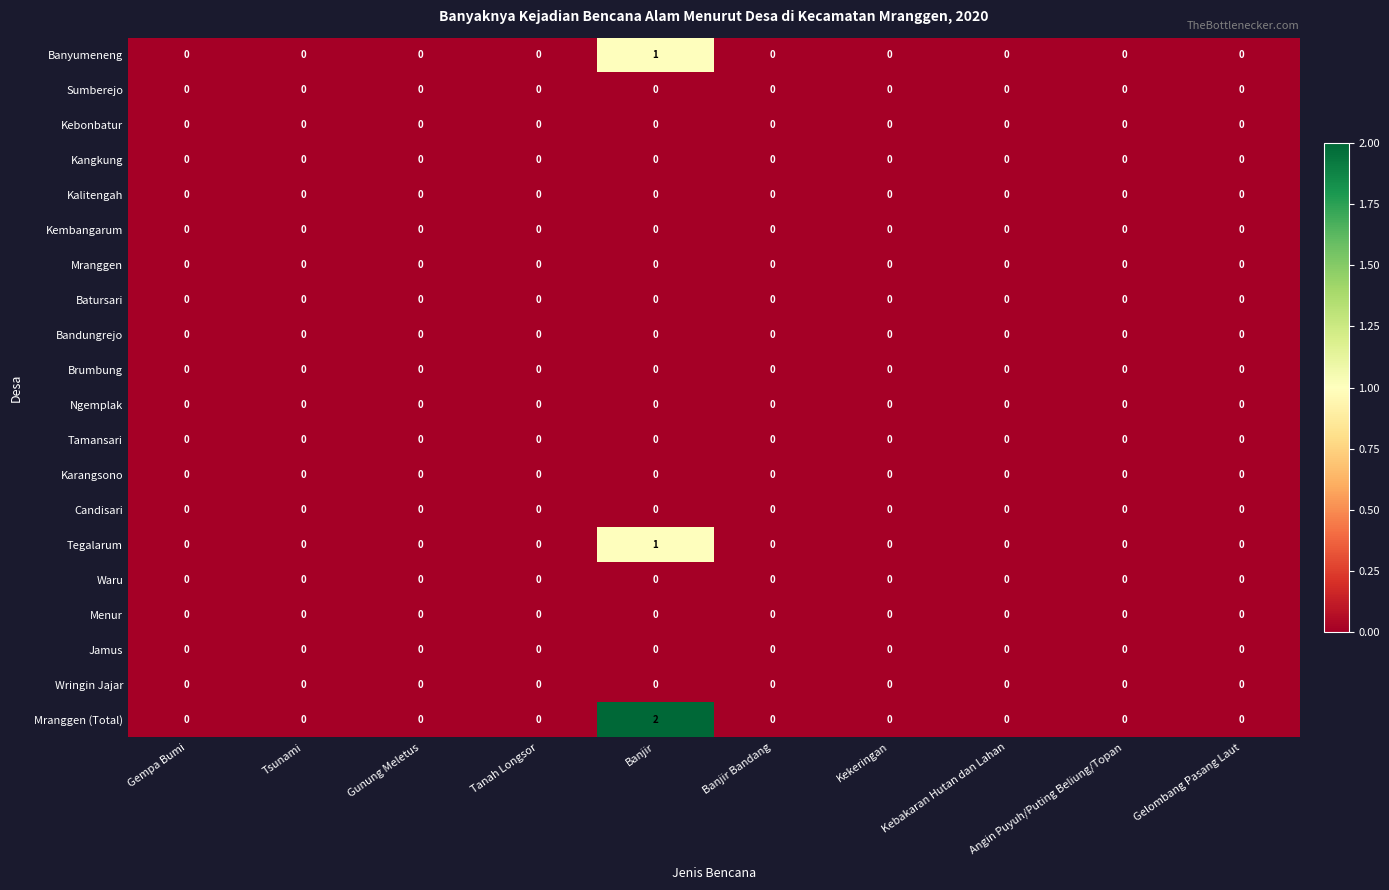

What is the total value across all series at Banjir?

4